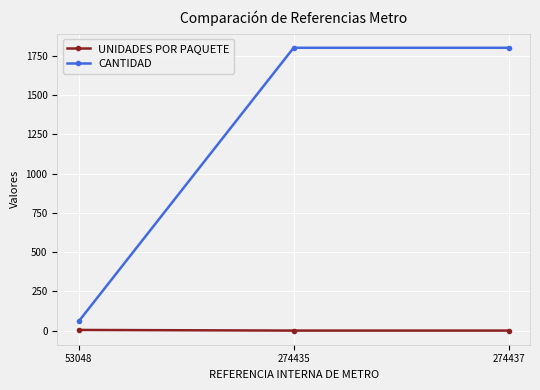

True or false: CANTIDAD has a value of 1800 at 274435.

True